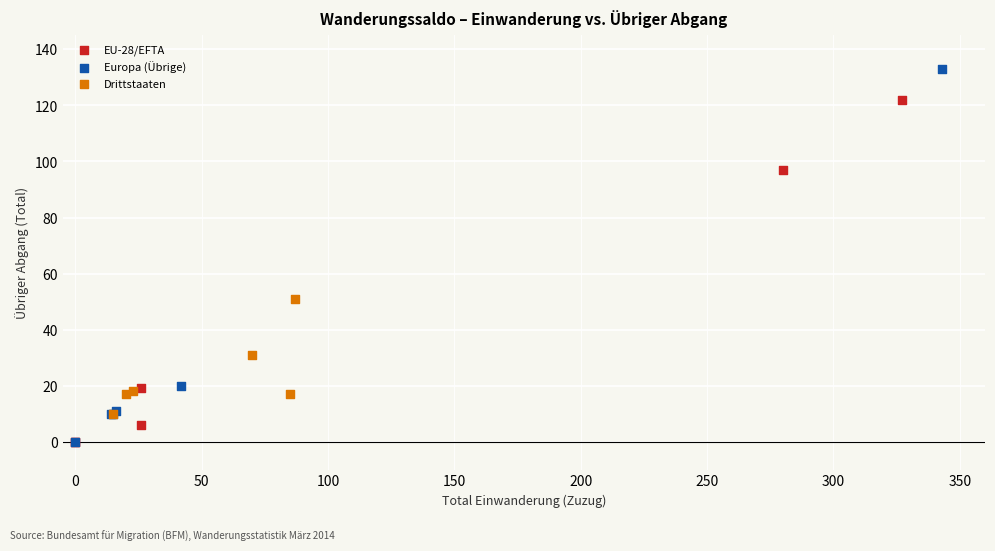

Which series contains the highest Y value?

Europa (Übrige)